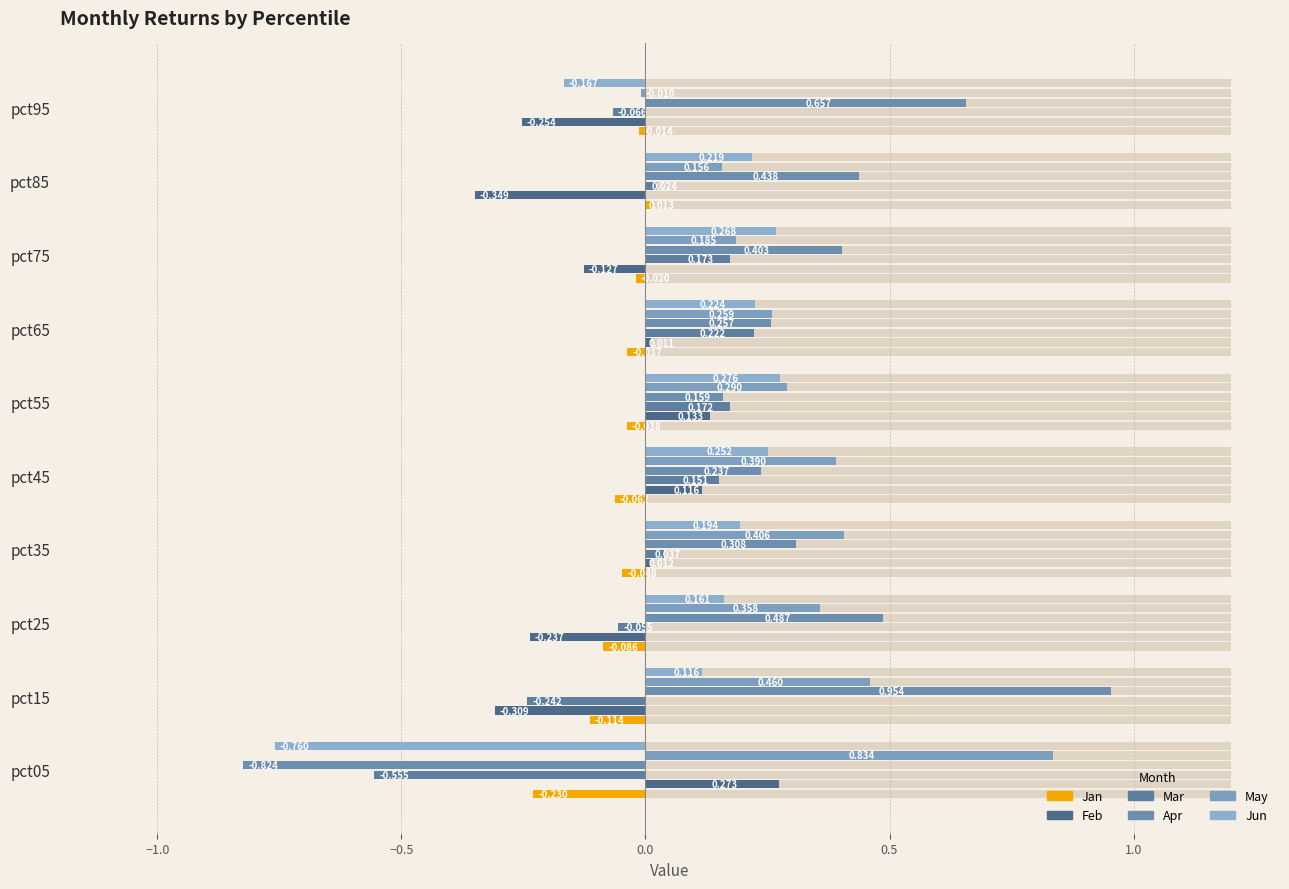

Reading right to left, transcribe all the data shown in this chart.

Jan: -0.0	0.0	-0.0	-0.0	-0.0	-0.1	-0.0	-0.1	-0.1	-0.2
Feb: -0.3	-0.3	-0.1	0.0	0.1	0.1	0.0	-0.2	-0.3	0.3
Mar: -0.1	0.0	0.2	0.2	0.2	0.2	0.0	-0.1	-0.2	-0.6
Apr: 0.7	0.4	0.4	0.3	0.2	0.2	0.3	0.5	1.0	-0.8
May: -0.0	0.2	0.2	0.3	0.3	0.4	0.4	0.4	0.5	0.8
Jun: -0.2	0.2	0.3	0.2	0.3	0.3	0.2	0.2	0.1	-0.8